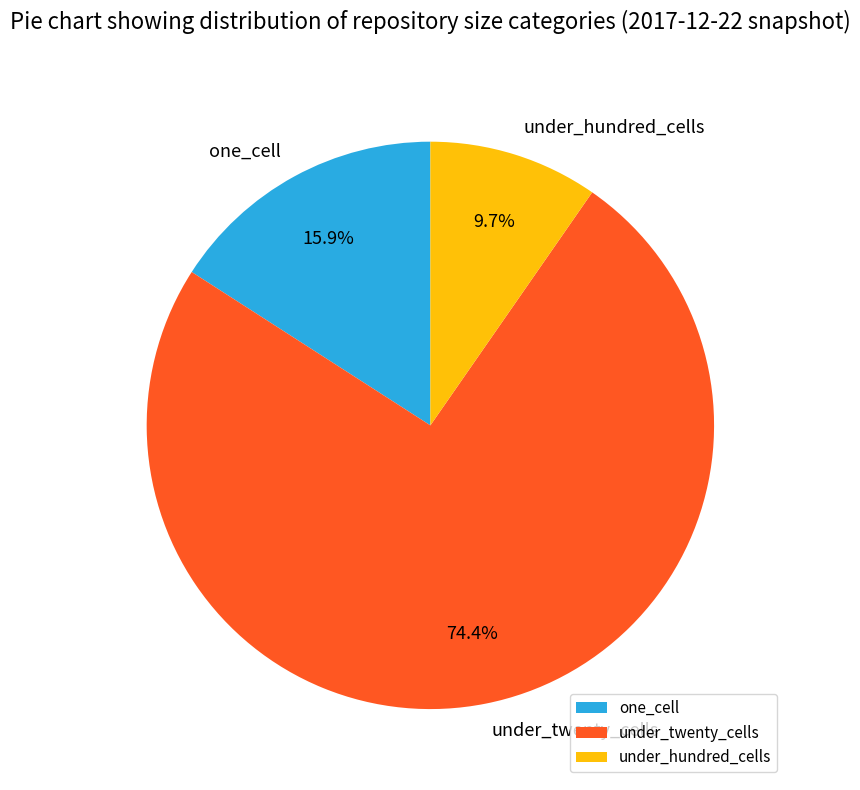

Combined, what portion of the pie is one_cell and under_hundred_cells?

25.6%